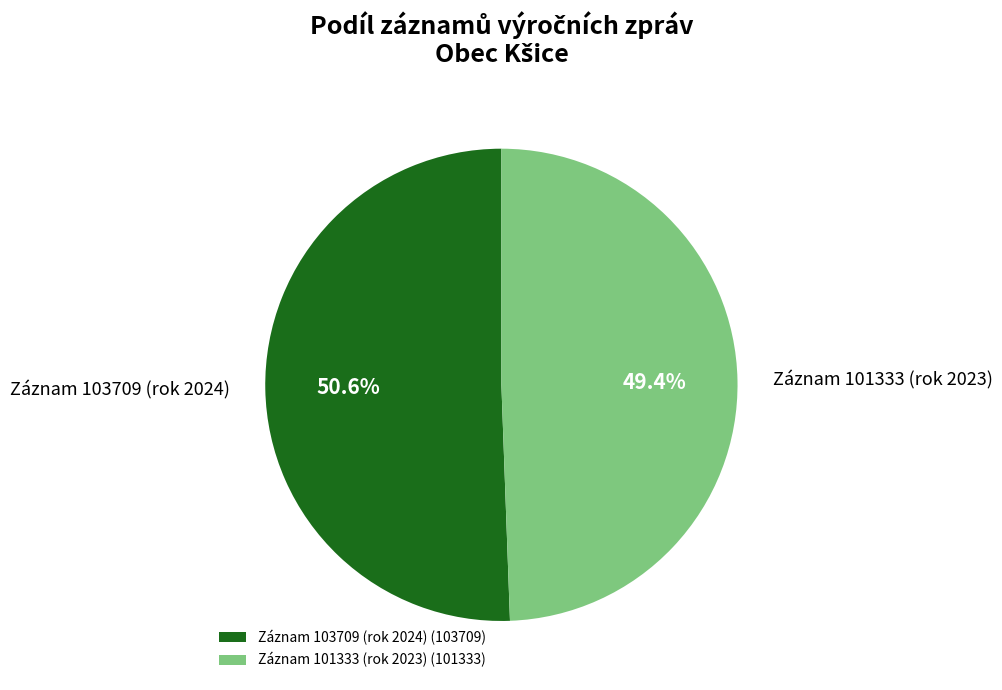

How many slices are in this pie chart?

2